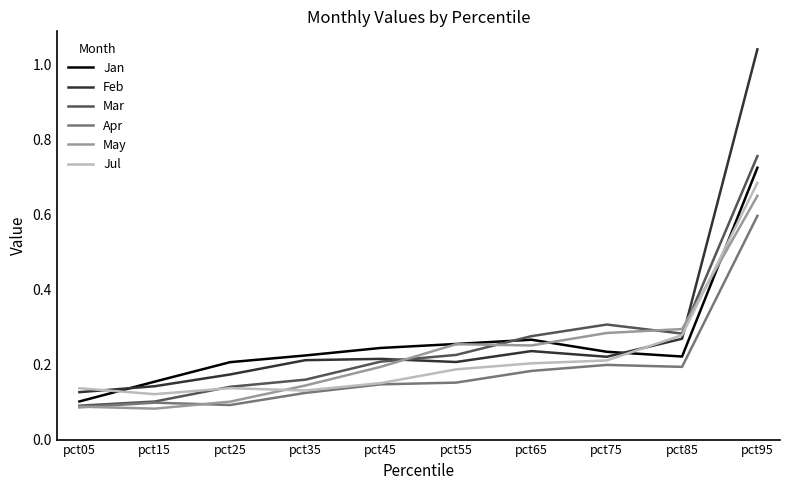

Is the value of Apr at pct55 greater than the value of Jan at pct05?

Yes